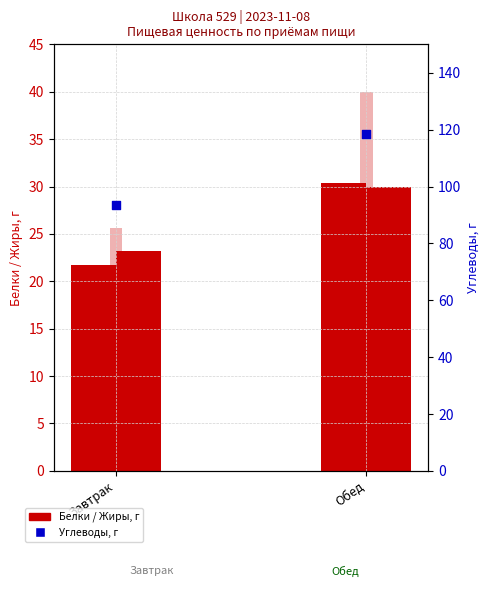

At how many categories does at least one series exceed 24?

2